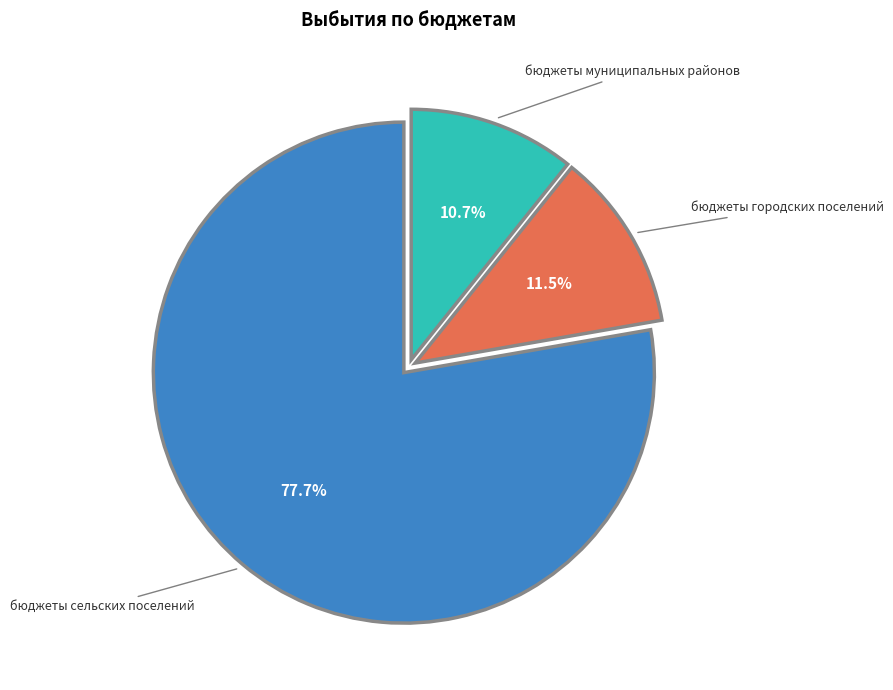

What percentage is the бюджеты сельских поселений slice, to the nearest percent?

78%